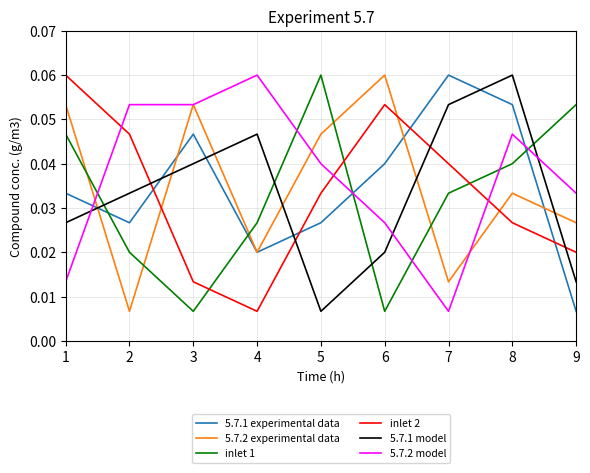

Which series changed the most between 1 and 3?

inlet 2